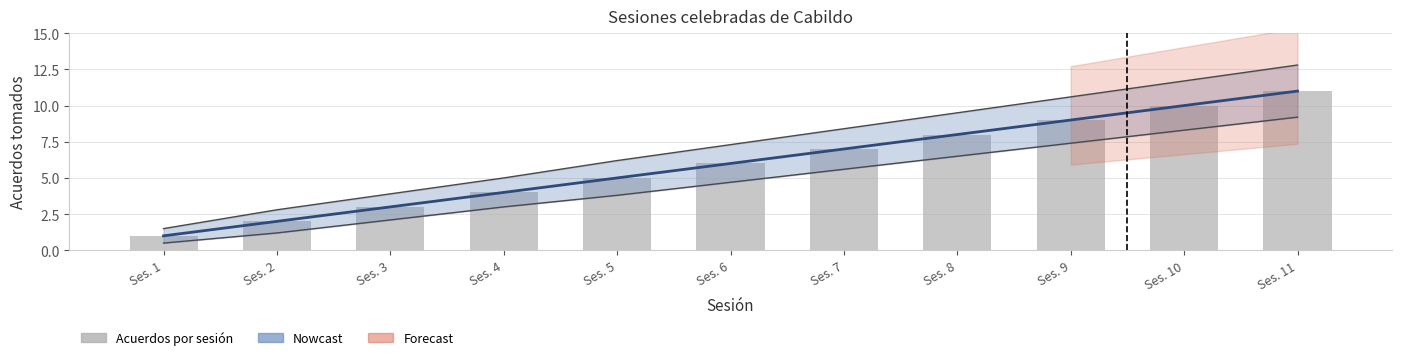

What is the approximate value at Ses. 6, to the nearest 10?

10